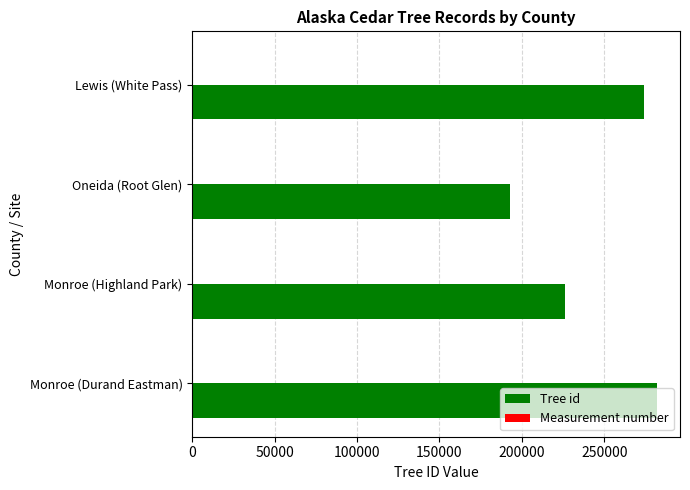

The value of Tree id at Monroe (Highland Park) is 131769. True or false?

False